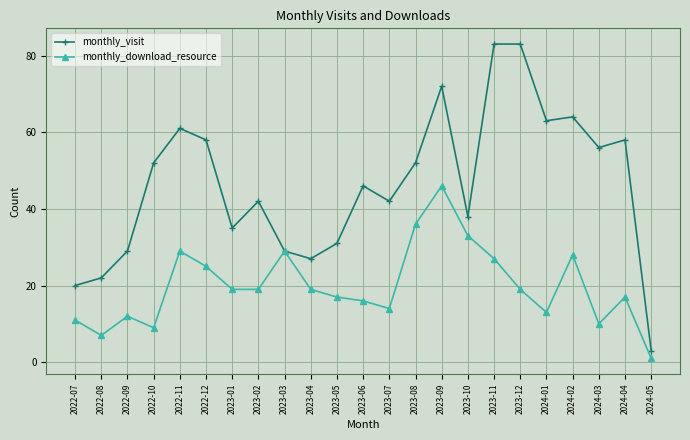

How many data points in monthly_download_resource are less than 19?

11